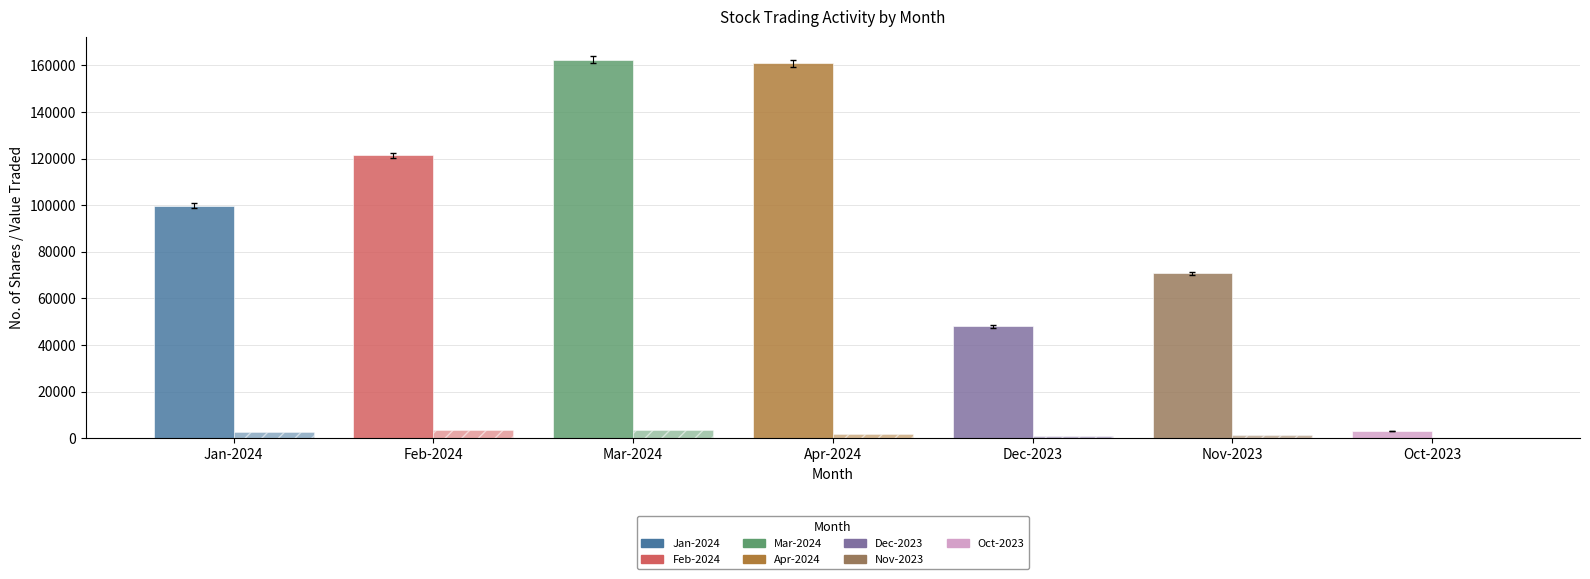

Does the chart contain stacked bars?

No